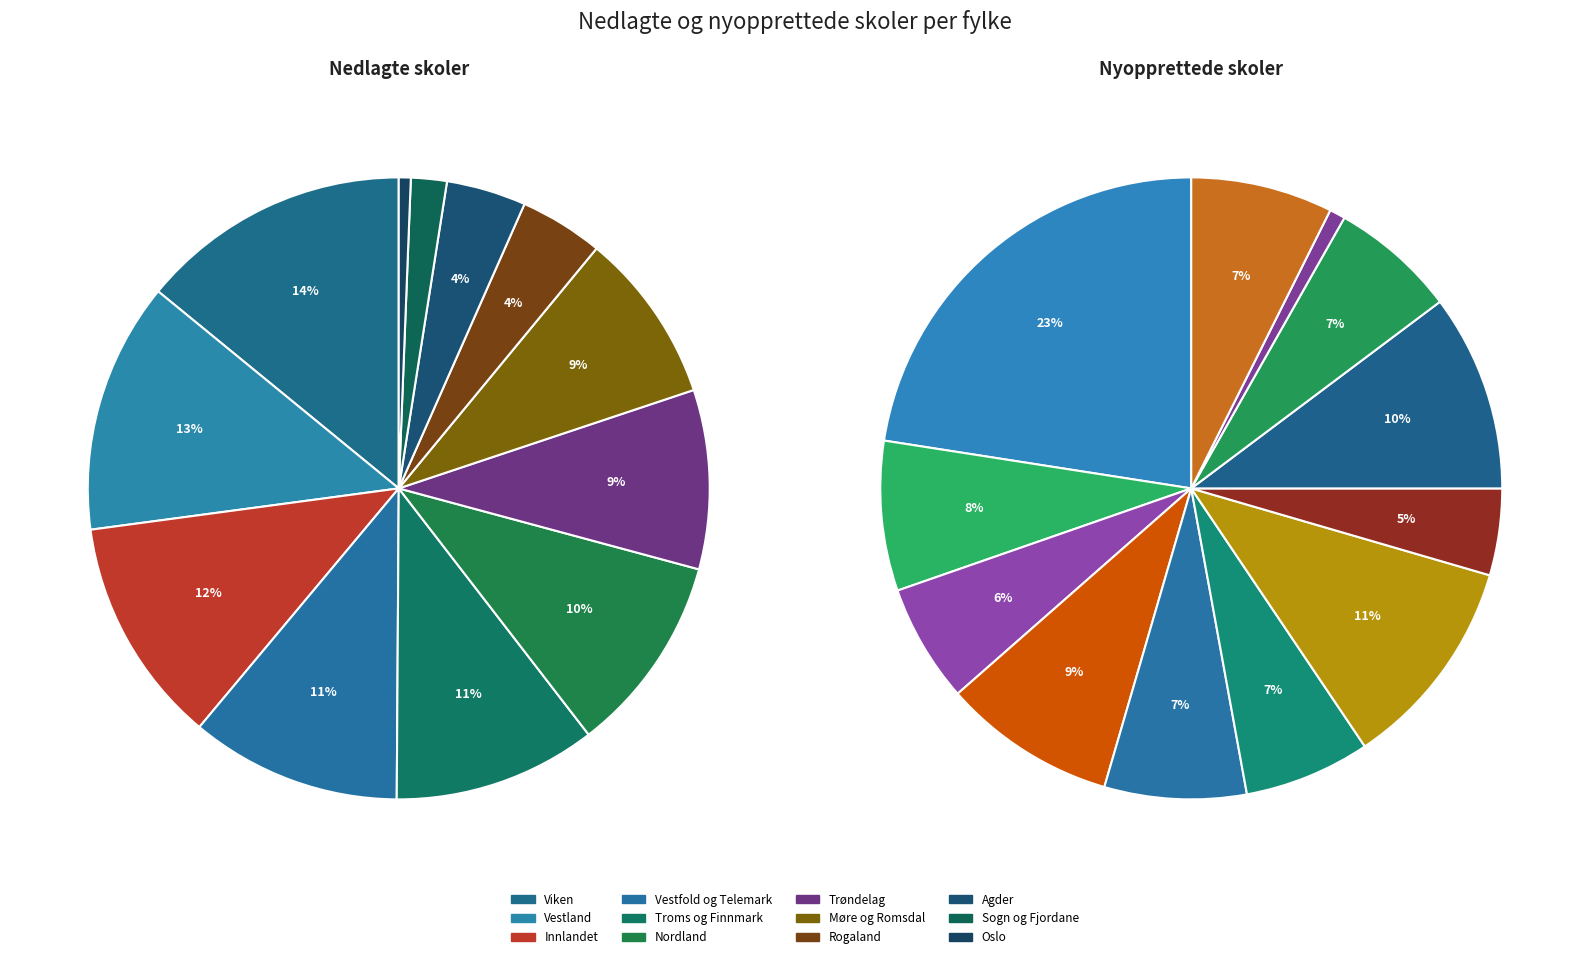

What percentage is the Møre og Romsdal slice, to the nearest percent?

9%